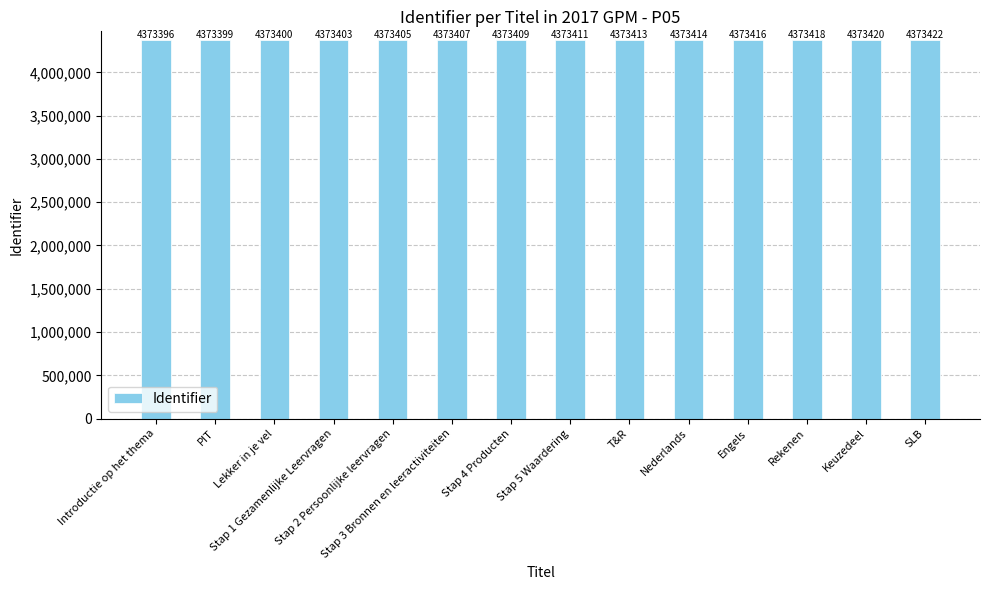

What is the average value?

4373410